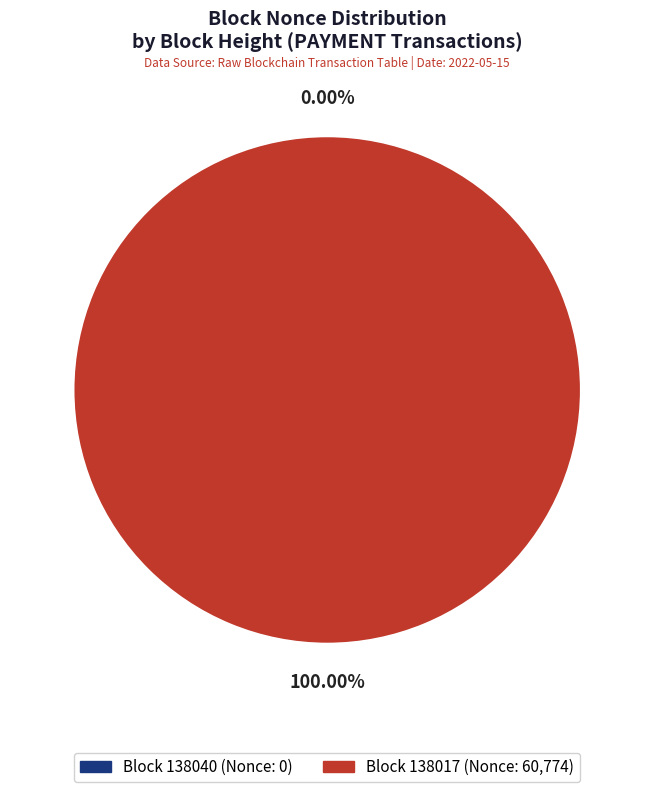

What is the majority slice?

138017